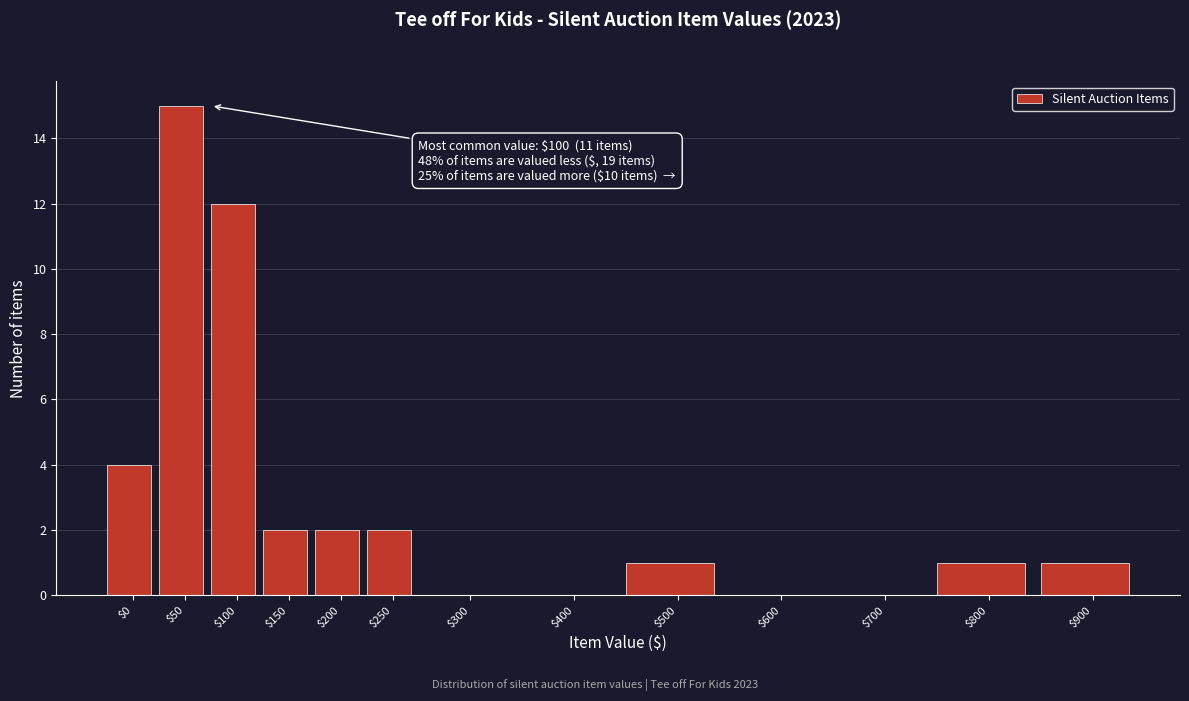

Which category has the highest value across all series?

$50